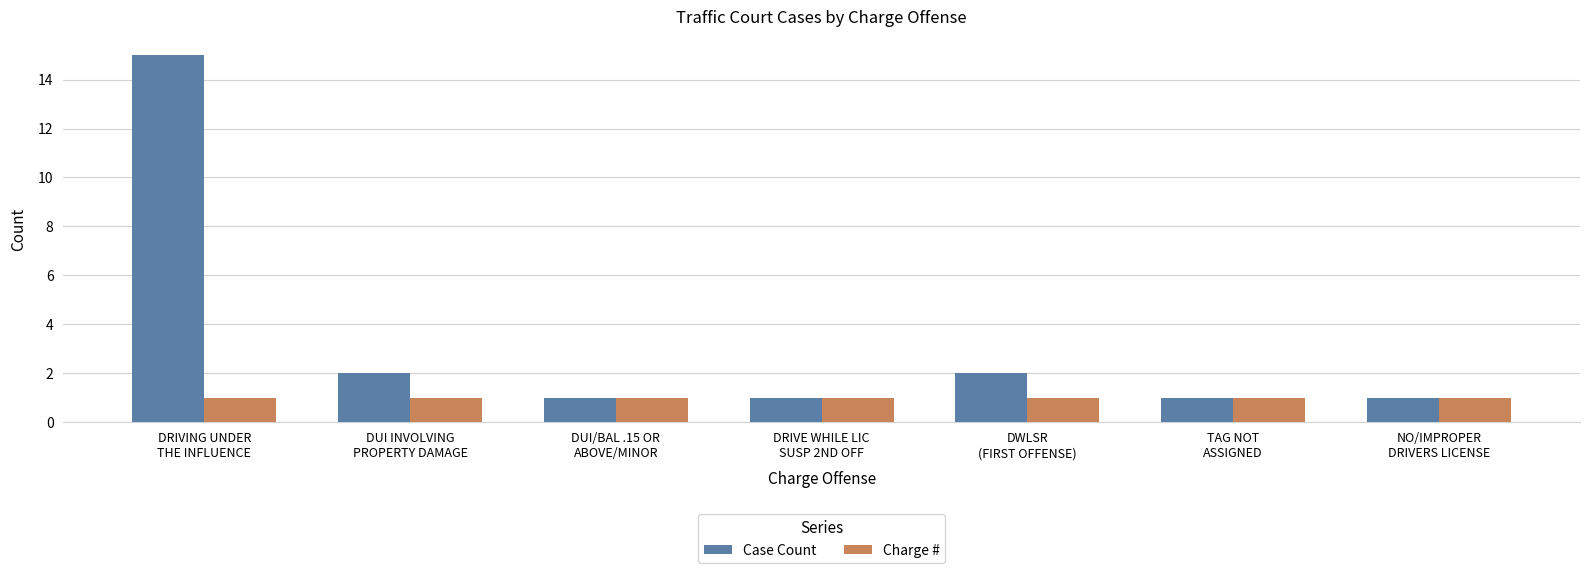

Rank the series at DRIVING UNDER
THE INFLUENCE from lowest to highest value.

Charge #, Case Count